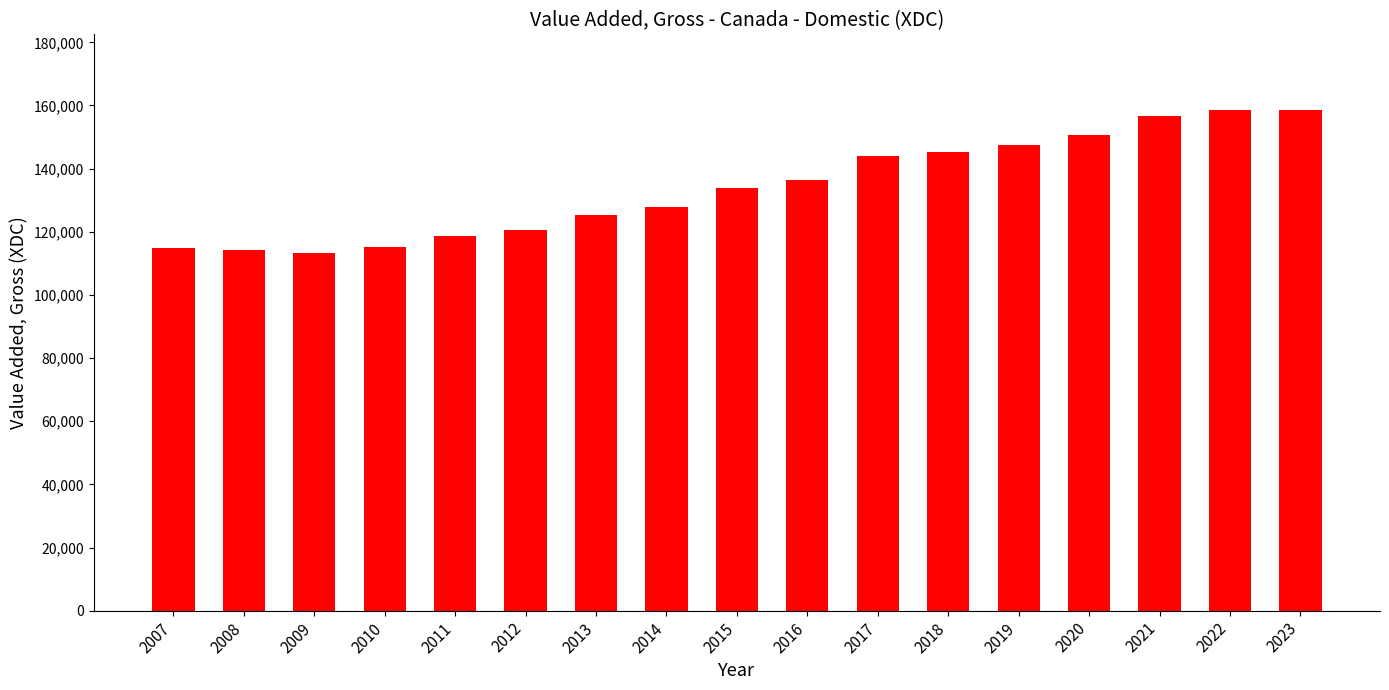

Between 2023 and 2017, which is larger?

2023